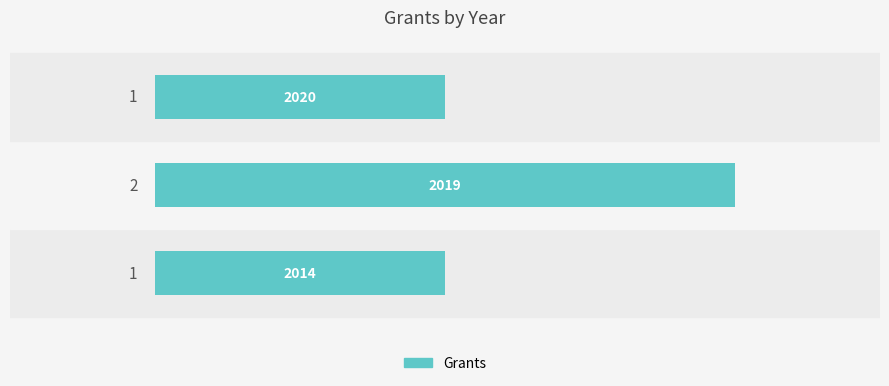

What is the sum of all values?

4